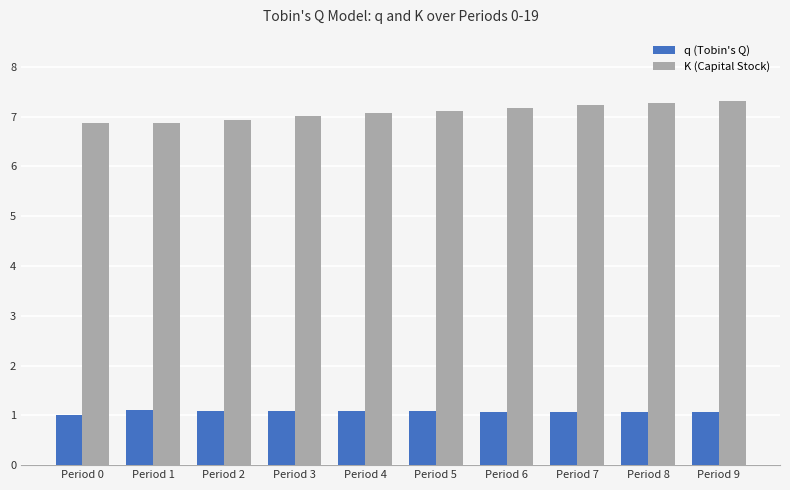

What is the minimum value shown in the chart?

1.0